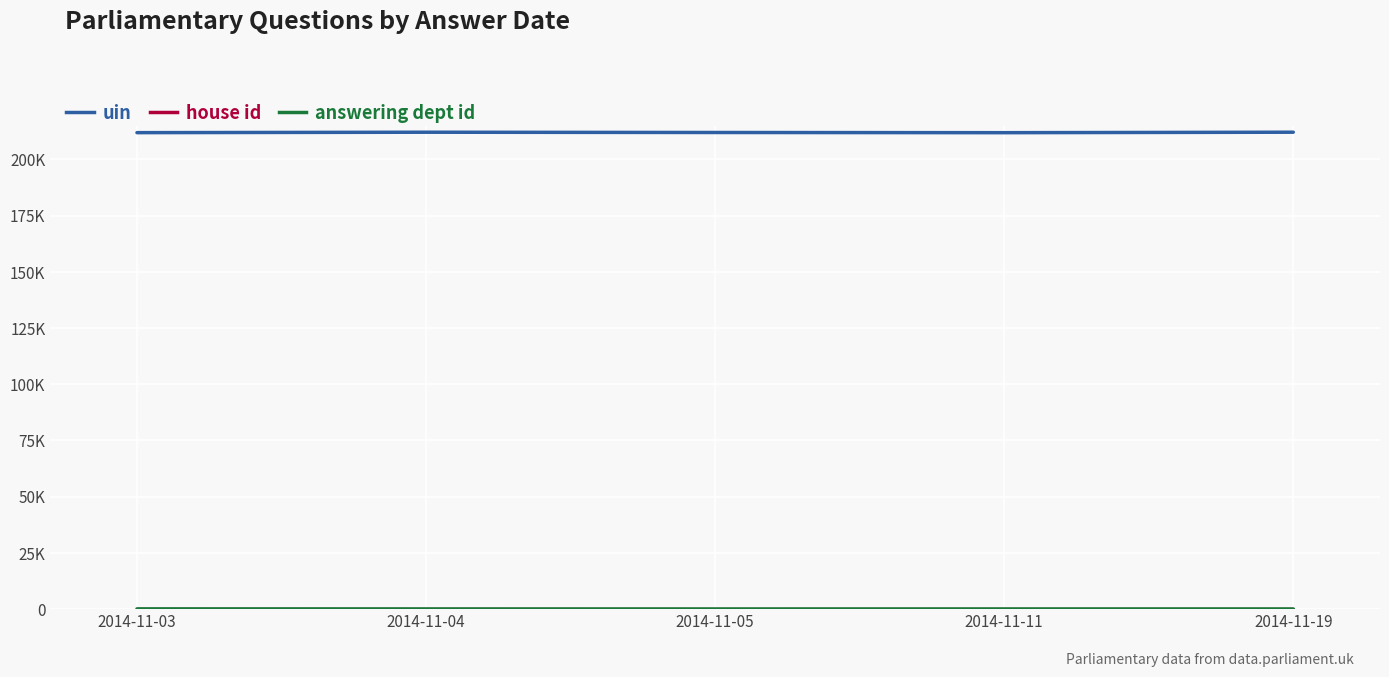

List the labels in order of uin value, largest first.

2014-11-19, 2014-11-04, 2014-11-05, 2014-11-03, 2014-11-11